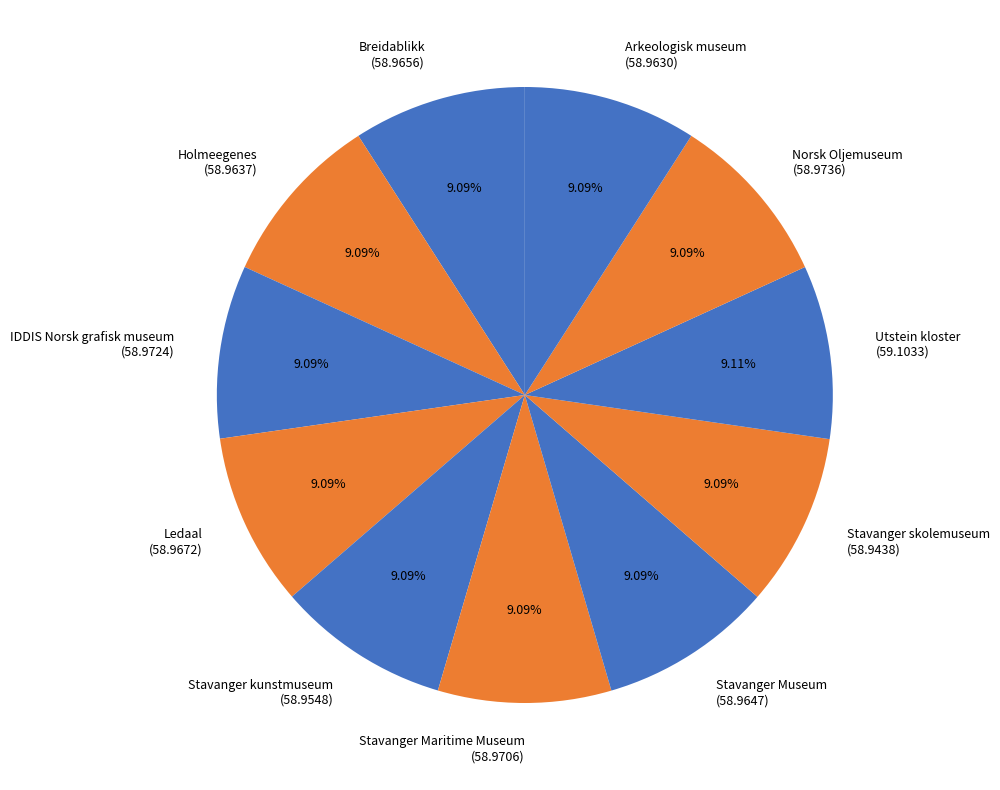

How many segments does this pie chart have?

11